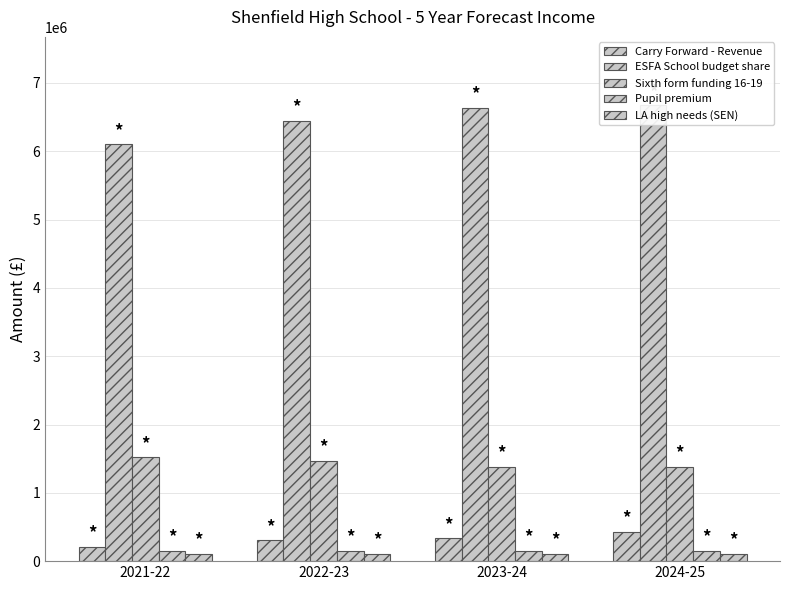

What is the total value across all series at 2022-23?

8469705